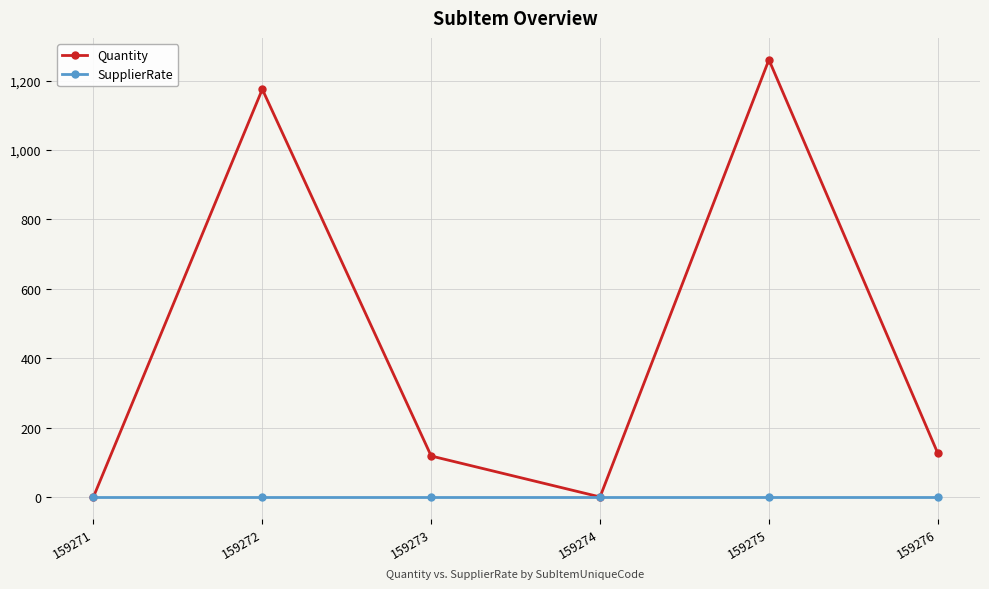

How many lines are shown in the chart?

2